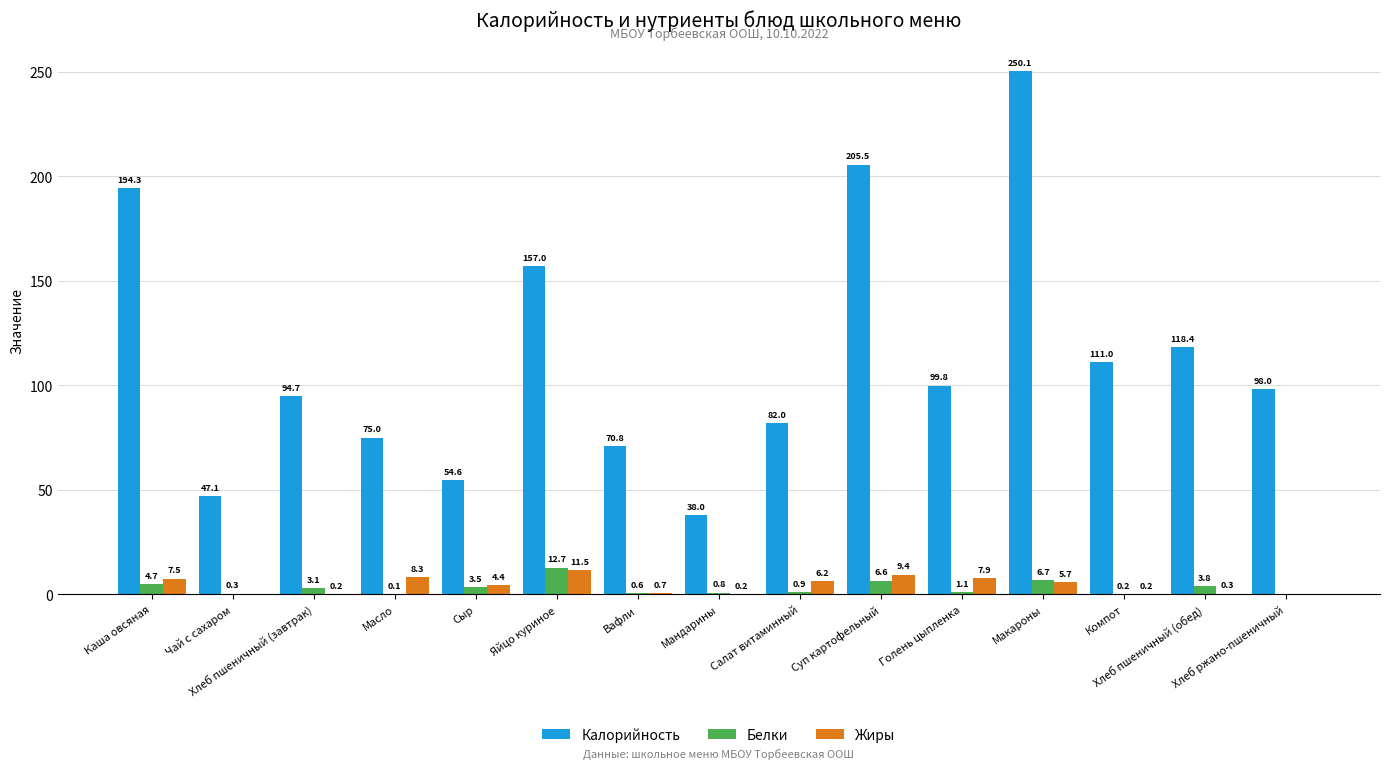

What is the sum of all Белки values?

45.1